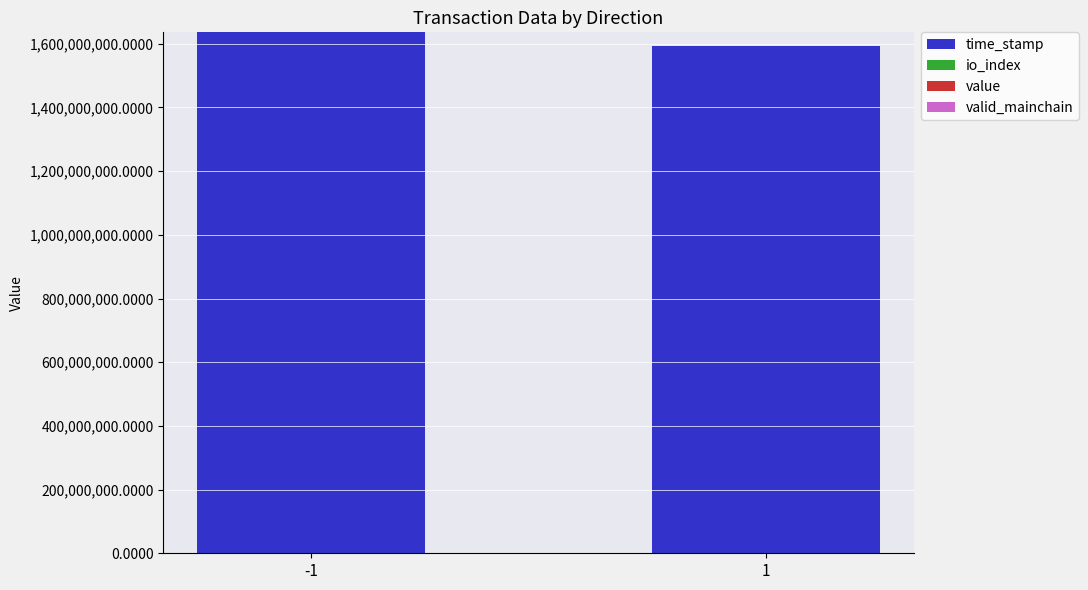

At which label is valid_mainchain closest to 1?

-1